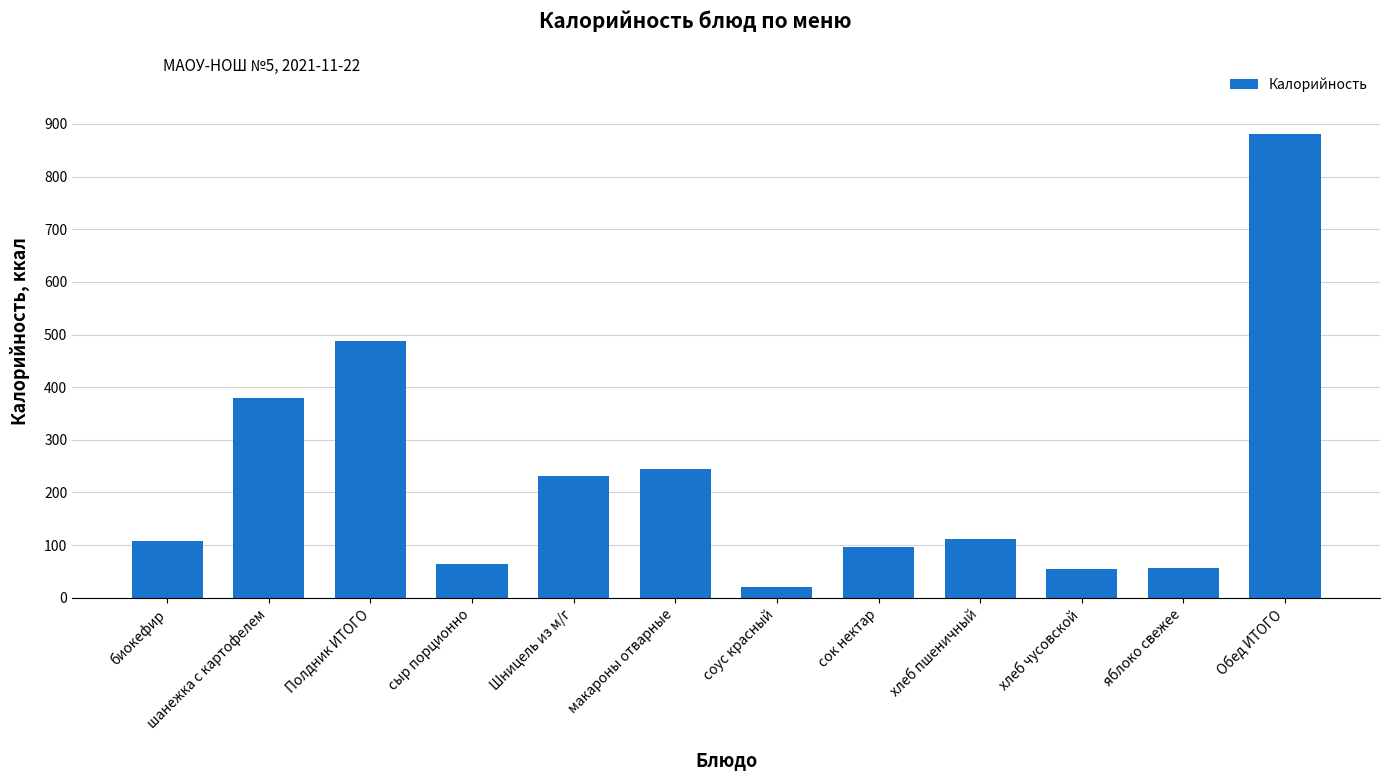

What is the difference between the second highest and minimum values?

468